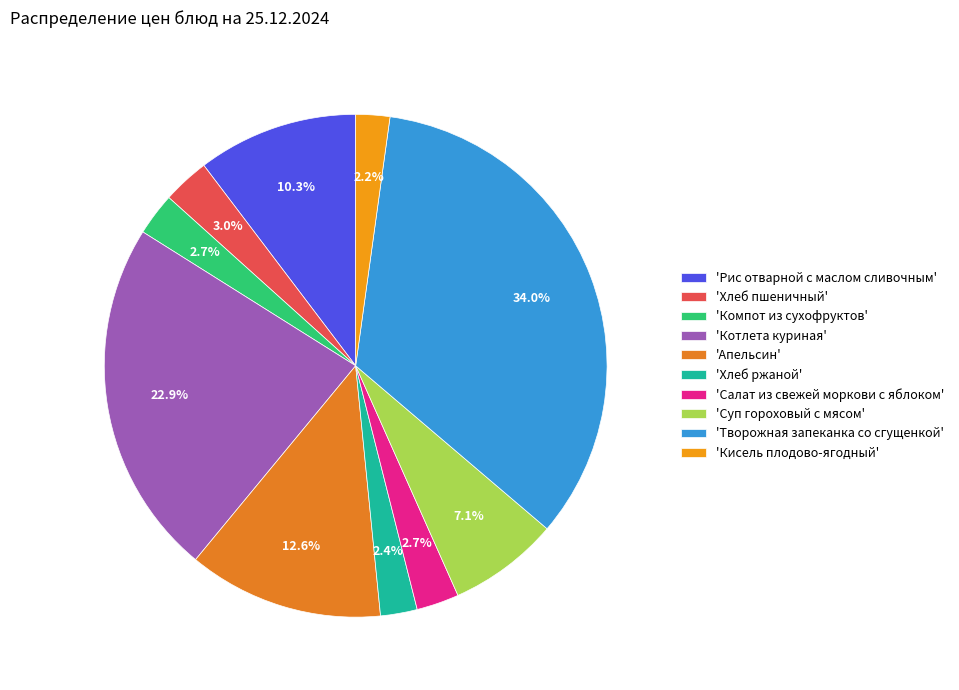

How many segments does this pie chart have?

10